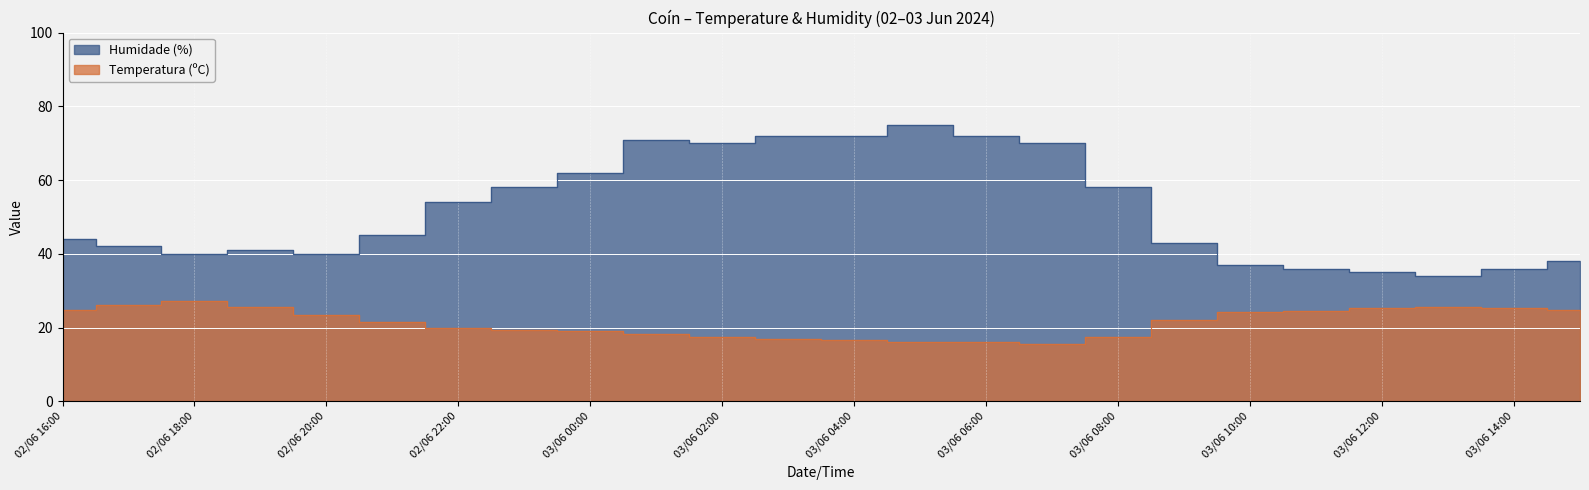

What is the difference between the Humidade (%) values at 03/06 02:00 and 03/06 14:00?

34.0